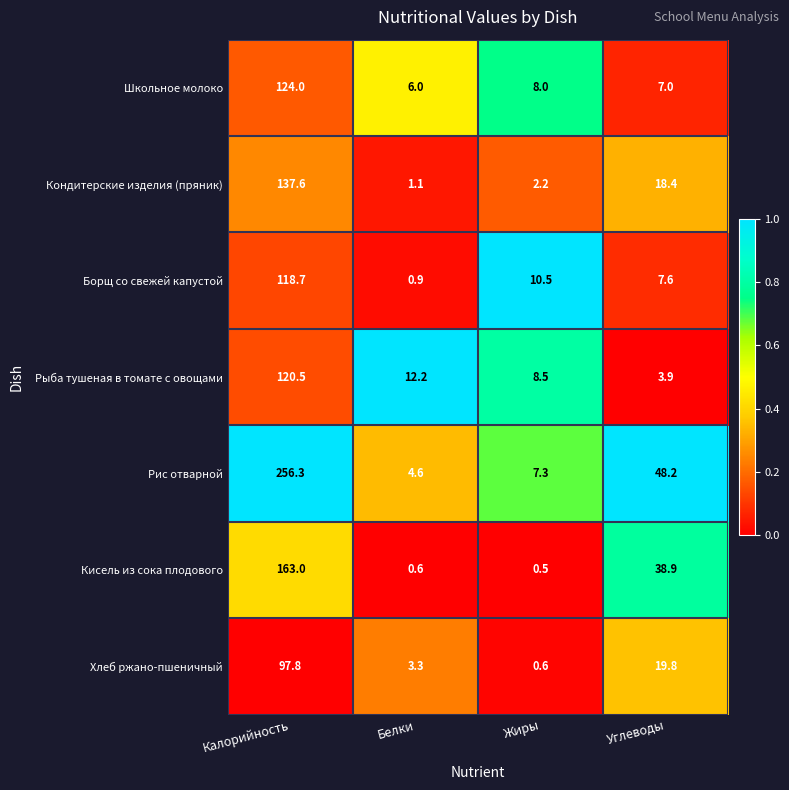

Count the number of categories in the chart.

4